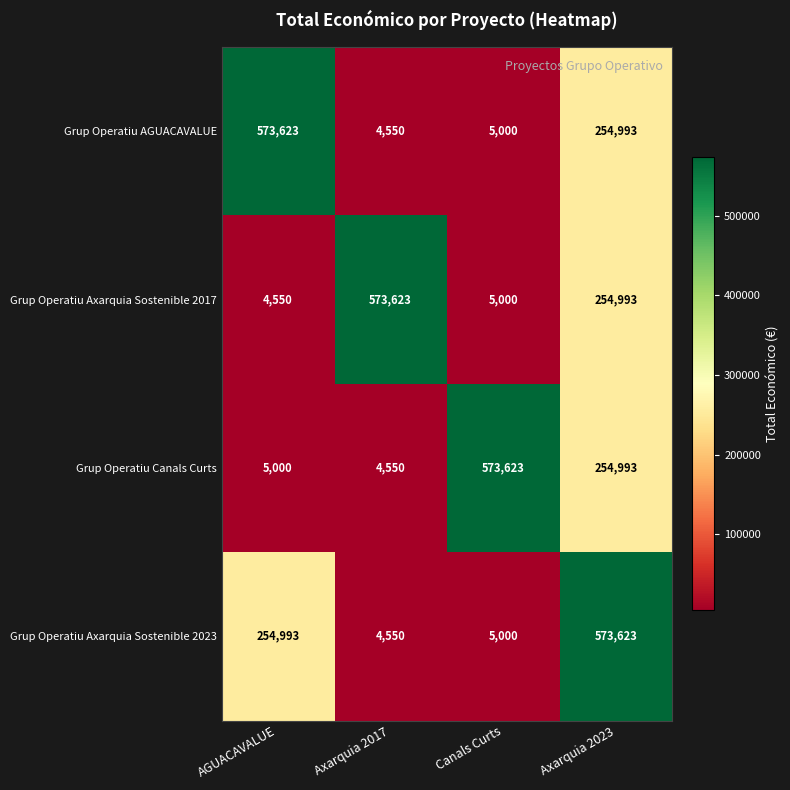

What is the difference between the highest and lowest values at Axarquia 2023?

318630